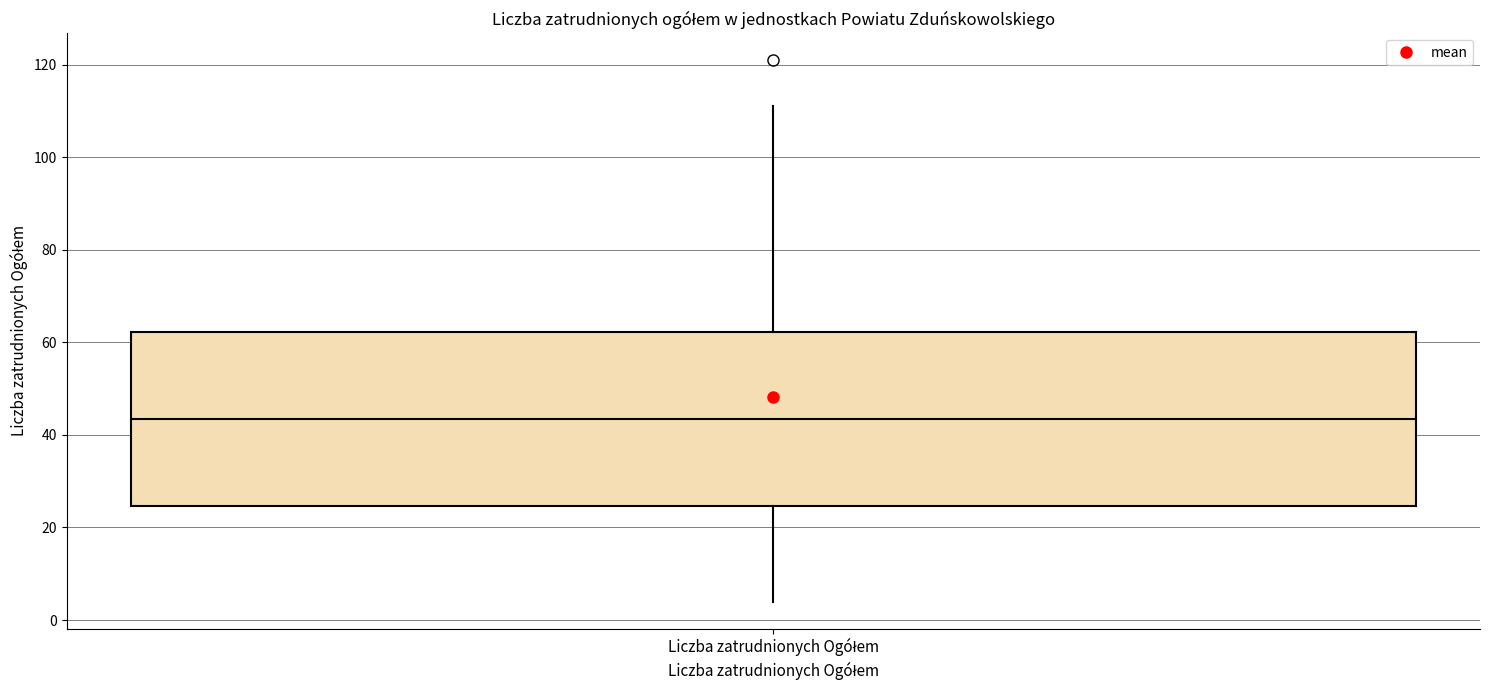

Where does the upper whisker of the box for Liczba zatrudnionych Ogółem end on the y-axis? The values are not printed on the chart, so give them approximately, as read against the axis.

112